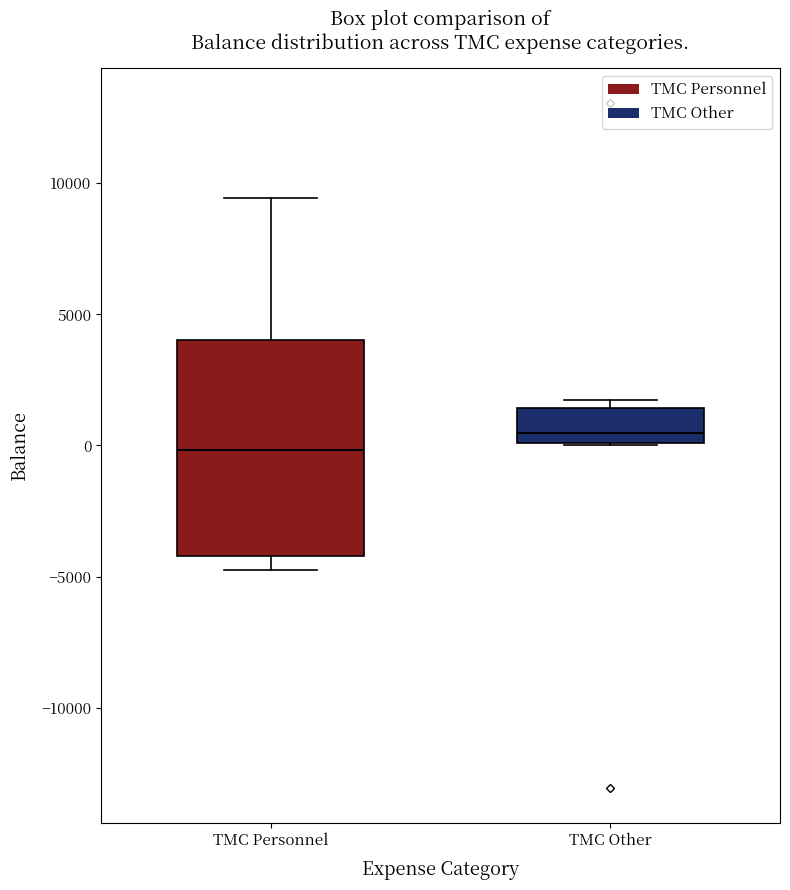

Reading left to right, read every box against the y-axis: the position of its median line, the range the box covers, and the ends of its whiskers. The values are not printed on the chart, so give them approximately, as read against the axis.

TMC Personnel: median 0, box -4000 to 4000, whiskers -4500 to 9500
TMC Other: median 500, box 0 to 1500, whiskers 0 to 1500 (just above the box's upper edge)